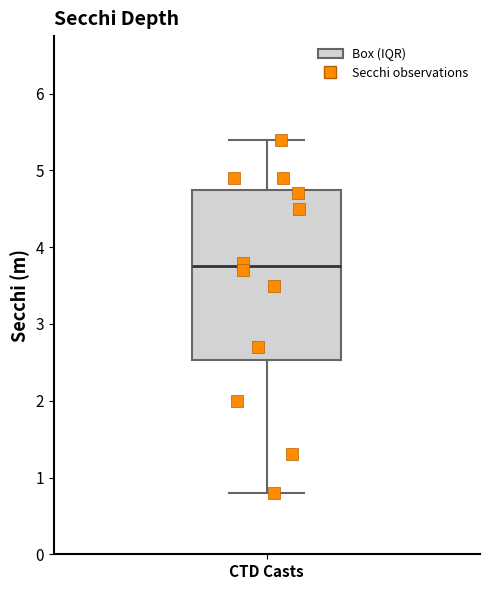

Read this box plot against the y-axis: the position of the median line, the range covered by the box, and the ends of both whiskers. The values are not printed on the chart, so give them approximately, as read against the axis.

median 3.8, box 2.5 to 4.8, whiskers 0.8 to 5.4